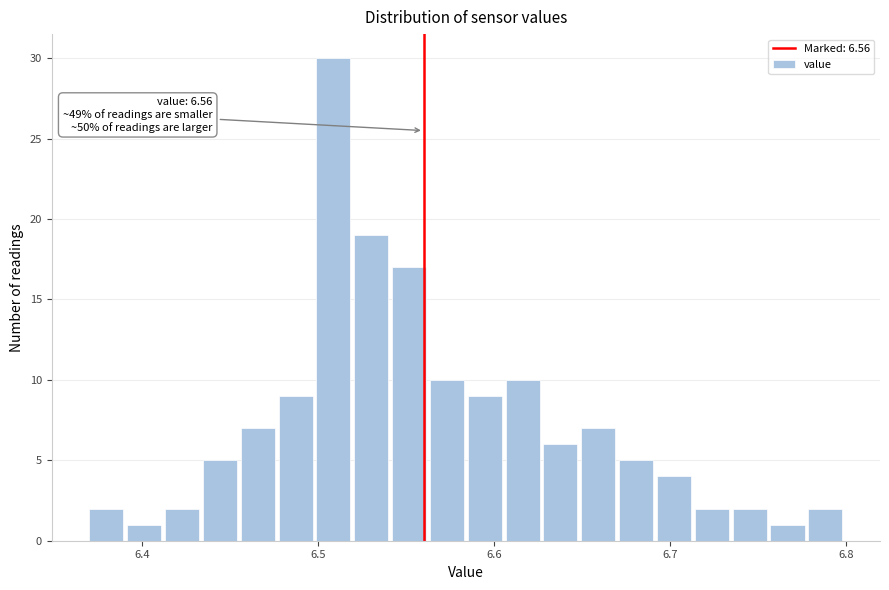

Around what value on the x-axis is the tallest bar? Give the approximate position of its centre, as read against the axis.

6.51